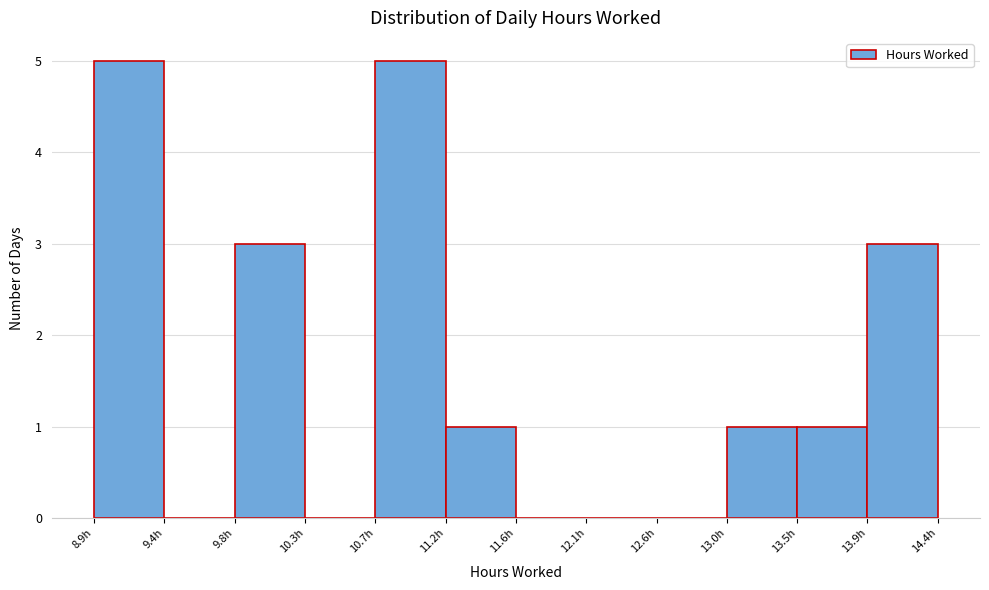

Reading left to right, list every bar in this chart as the range it spans on the x-axis followed by its height. Neither the bar edges nor the heights are printed on the chart, so give them approximately, as read against the axes.

8.90 to 9.35: 5
9.35 to 9.80: 0
9.80 to 10.25: 3
10.25 to 10.75: 0
10.75 to 11.20: 5
11.20 to 11.65: 1
11.65 to 12.10: 0
12.10 to 12.55: 0
12.55 to 13.00: 0
13.00 to 13.45: 1
13.45 to 13.90: 1
13.90 to 14.40: 3